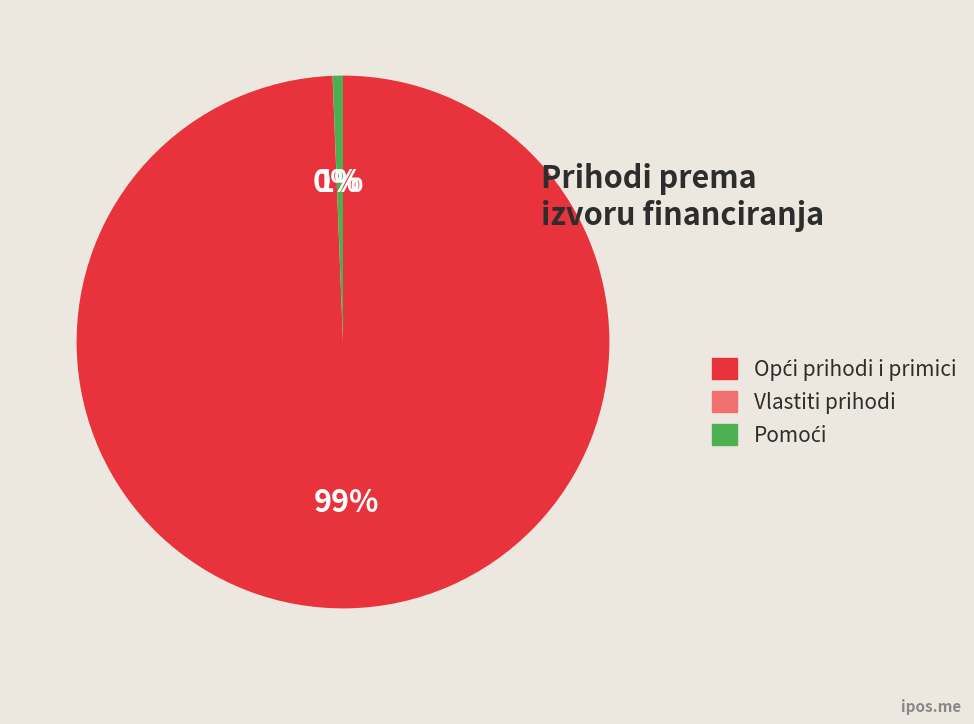

To the nearest percent, what is the average slice percentage?

33%